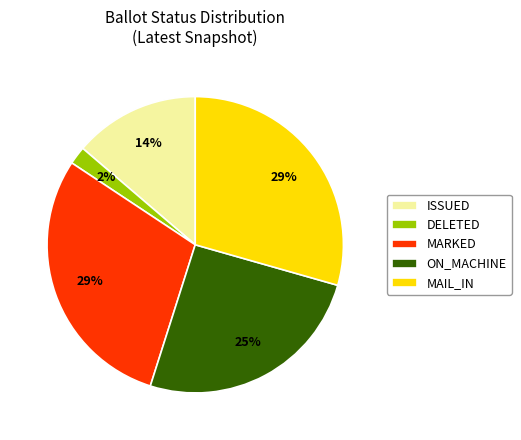

The ISSUED slice represents 14% of the pie. True or false?

True